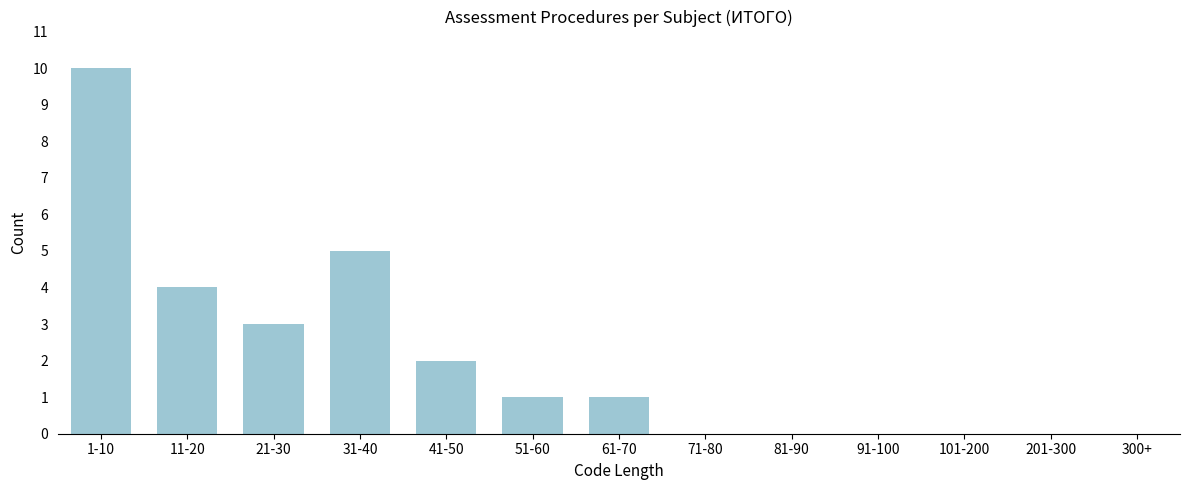

Reading left to right, list all the values displayed in this chart.

1-10=10	11-20=4	21-30=3	31-40=5	41-50=2	51-60=1	61-70=1	71-80=0	81-90=0	91-100=0	101-200=0	201-300=0	300+=0